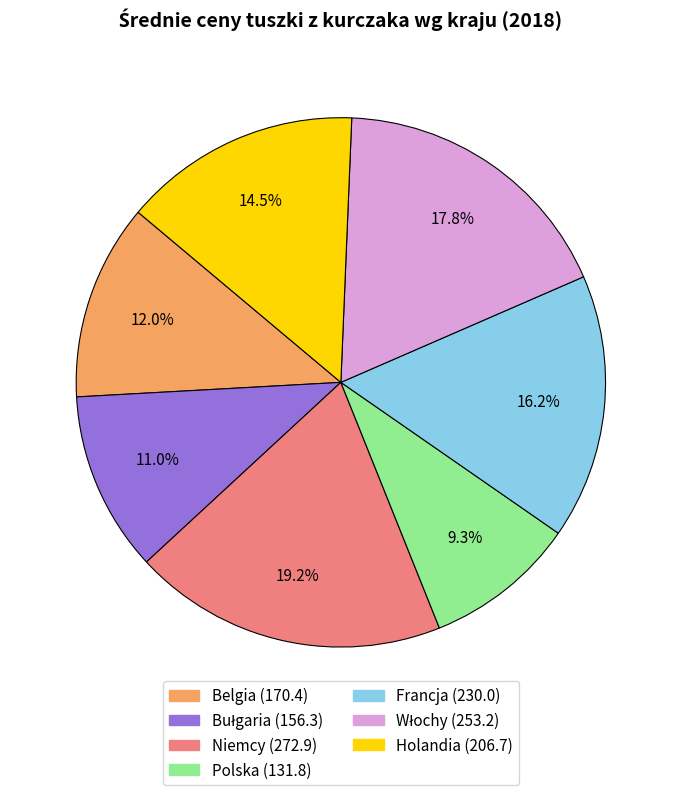

How many slices are in this pie chart?

7